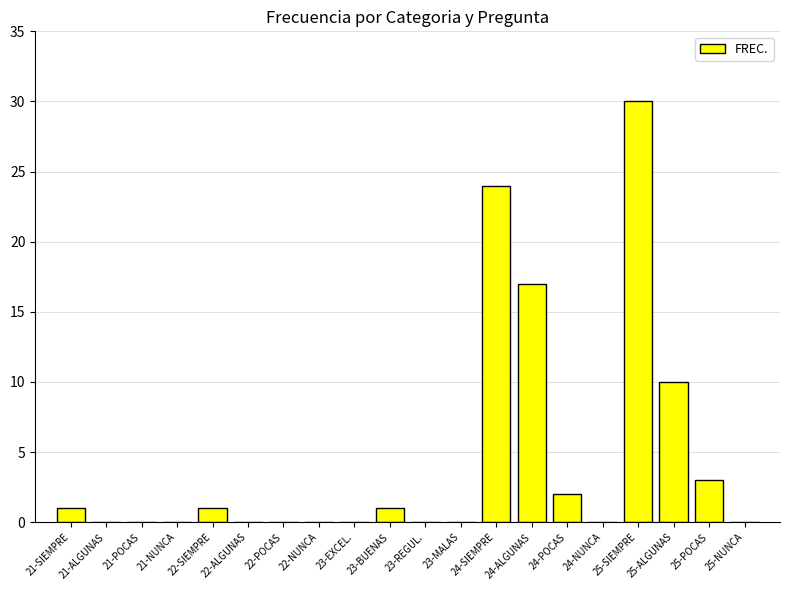

Reading right to left, extract all data points from this chart.

25-NUNCA=0	25-POCAS=3	25-ALGUNAS=10	25-SIEMPRE=30	24-NUNCA=0	24-POCAS=2	24-ALGUNAS=17	24-SIEMPRE=24	23-MALAS=0	23-REGUL.=0	23-BUENAS=1	23-EXCEL.=0	22-NUNCA=0	22-POCAS=0	22-ALGUNAS=0	22-SIEMPRE=1	21-NUNCA=0	21-POCAS=0	21-ALGUNAS=0	21-SIEMPRE=1